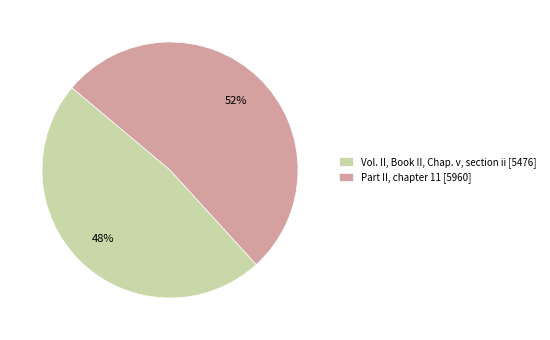

Which has a higher value, Part II, chapter 11 or Vol. II, Book II, Chap. v, section ii?

Part II, chapter 11